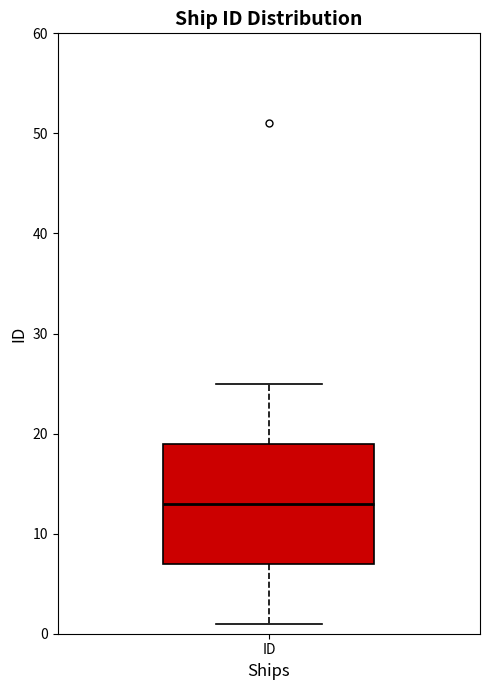

Read this box plot against the y-axis: the position of the median line, the range covered by the box, and the ends of both whiskers. The values are not printed on the chart, so give them approximately, as read against the axis.

median 13, box 7 to 19, whiskers 1 to 25